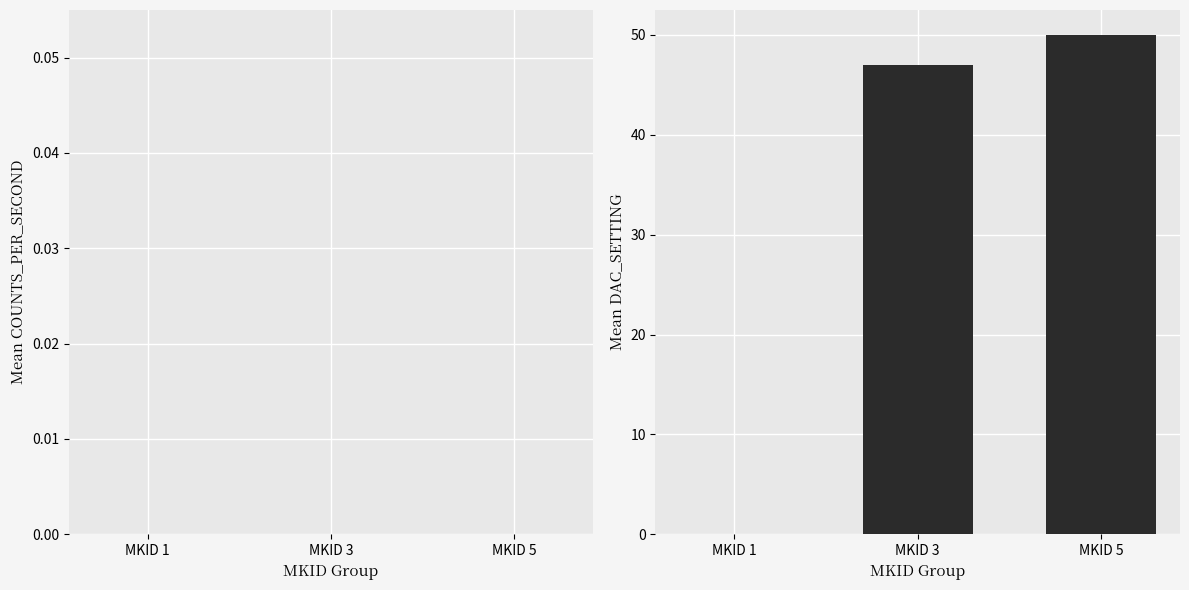

At which category does the chart reach its peak across all series?

MKID 5